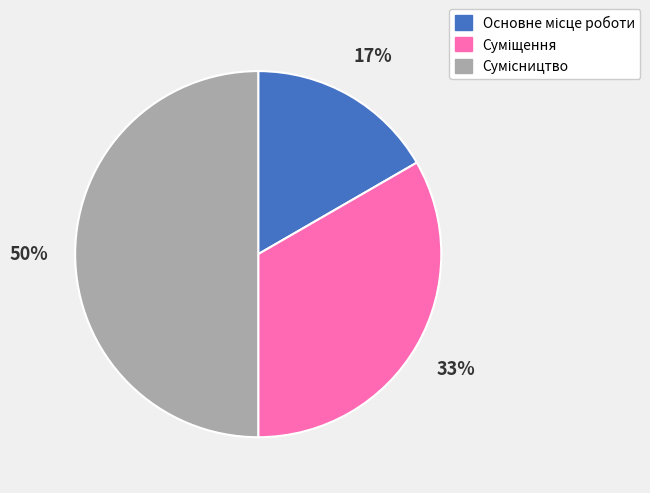

To the nearest percent, what is the average slice percentage?

33%